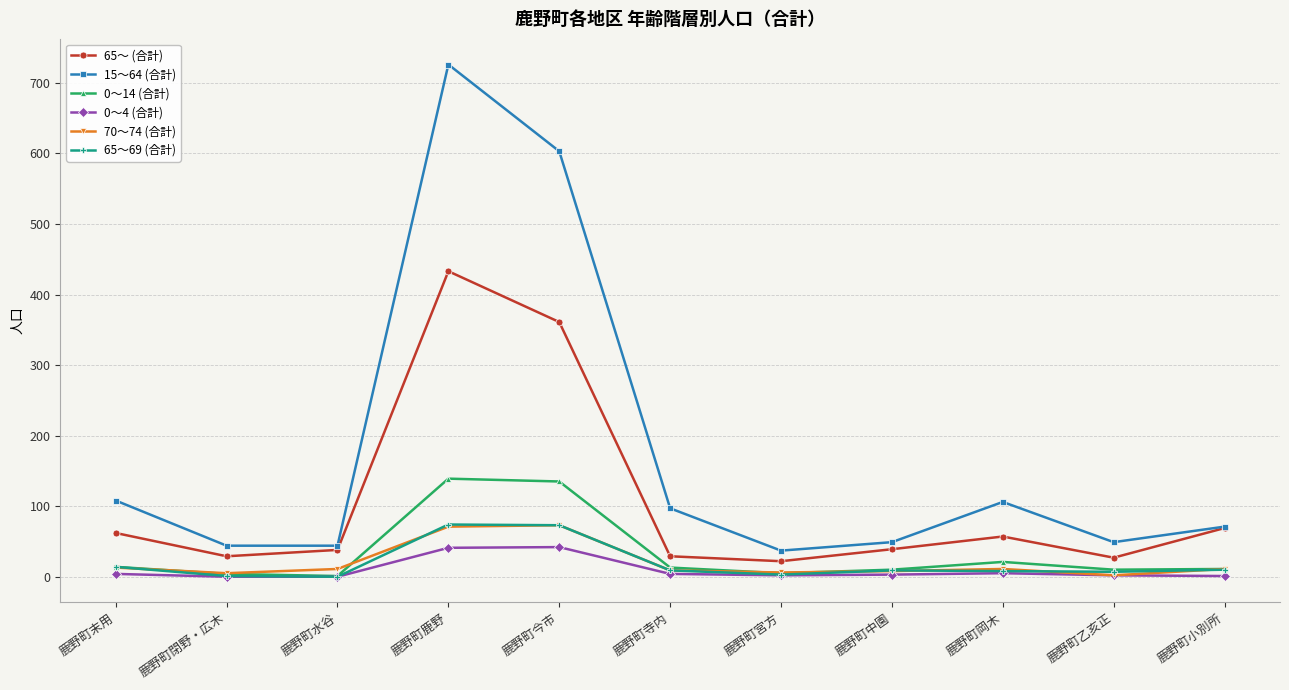

True or false: 70～74 (合計) and 65～ (合計) cross at least once.

False